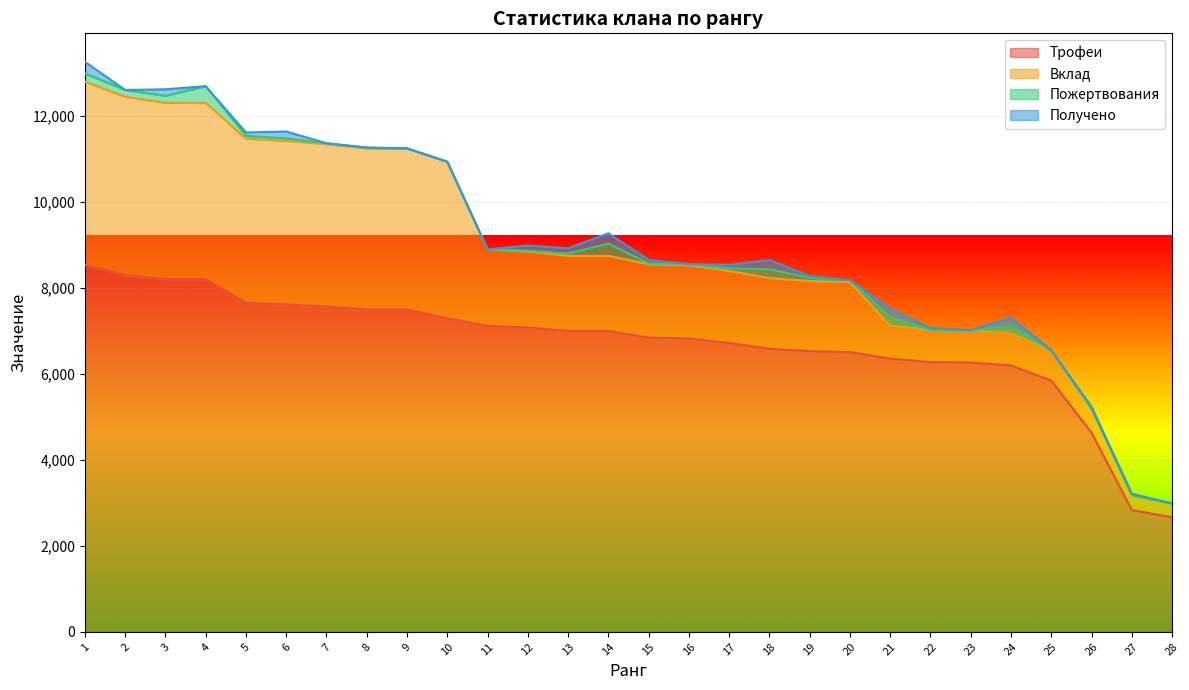

How many lines are shown in the chart?

4